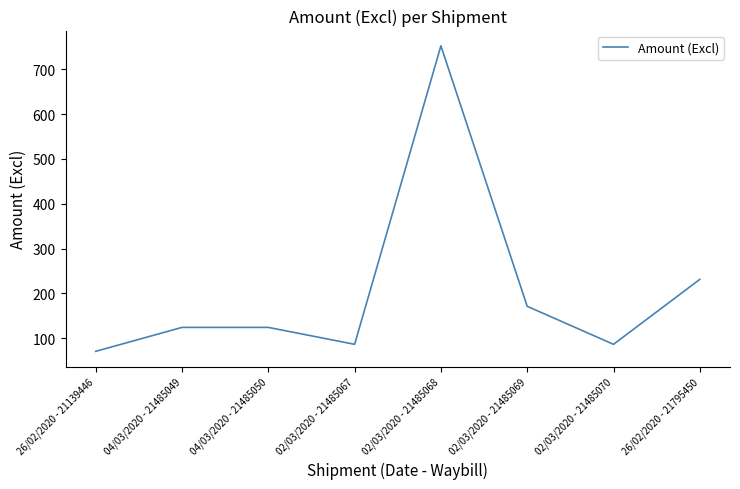

What is the maximum value shown in the chart?

752.4